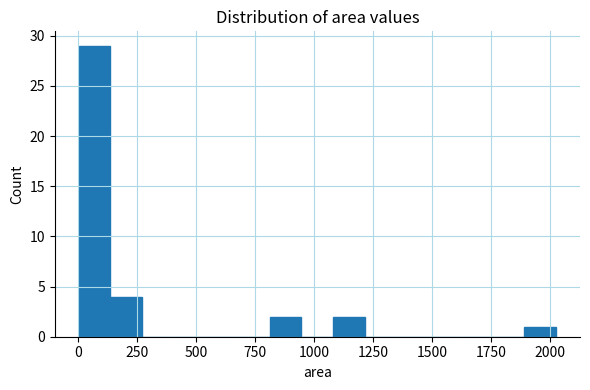

Read against the x-axis, roughly where is the centre of the tallest bar?

50